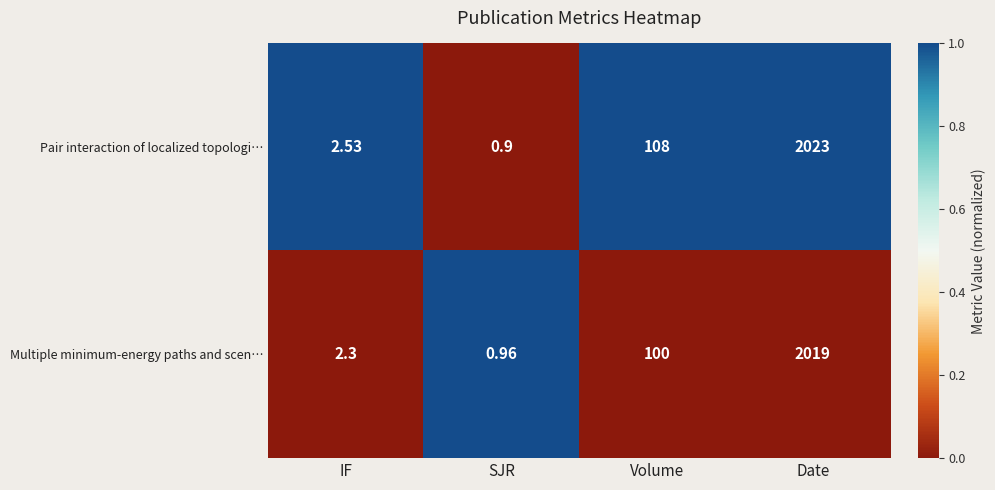

At SJR, list the series in order from smallest to largest.

Pair interaction of localized topologi…, Multiple minimum-energy paths and scen…